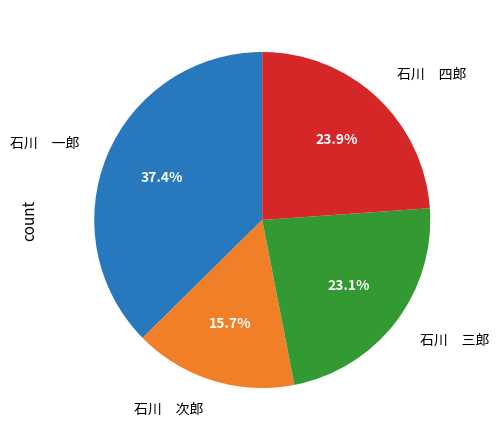

Rank the categories by value from lowest to highest.

石川 次郎, 石川 三郎, 石川 四郎, 石川 一郎